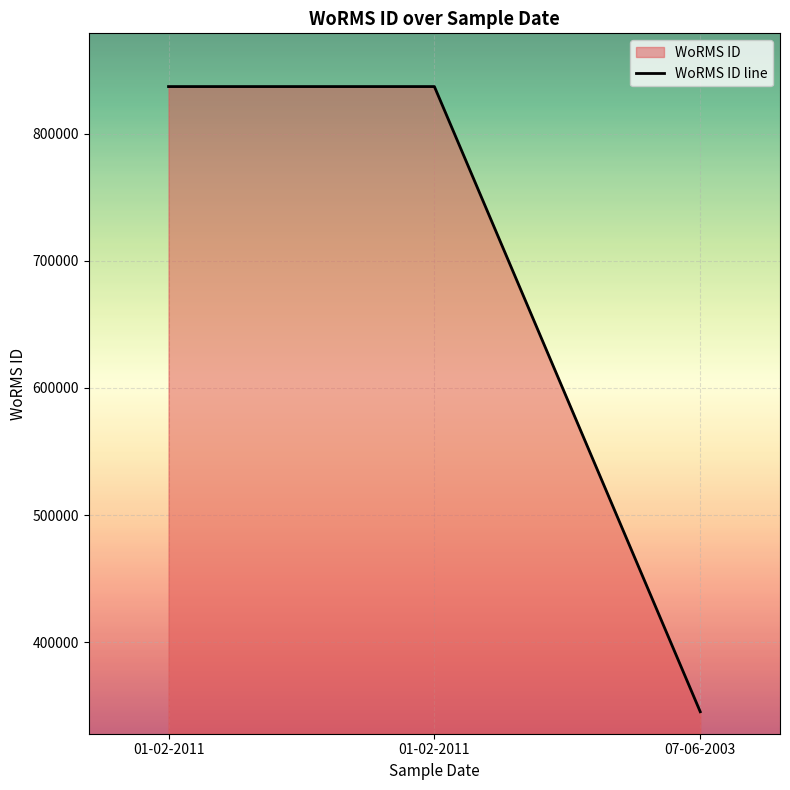

At which label is the value closest to 591210?

07-06-2003